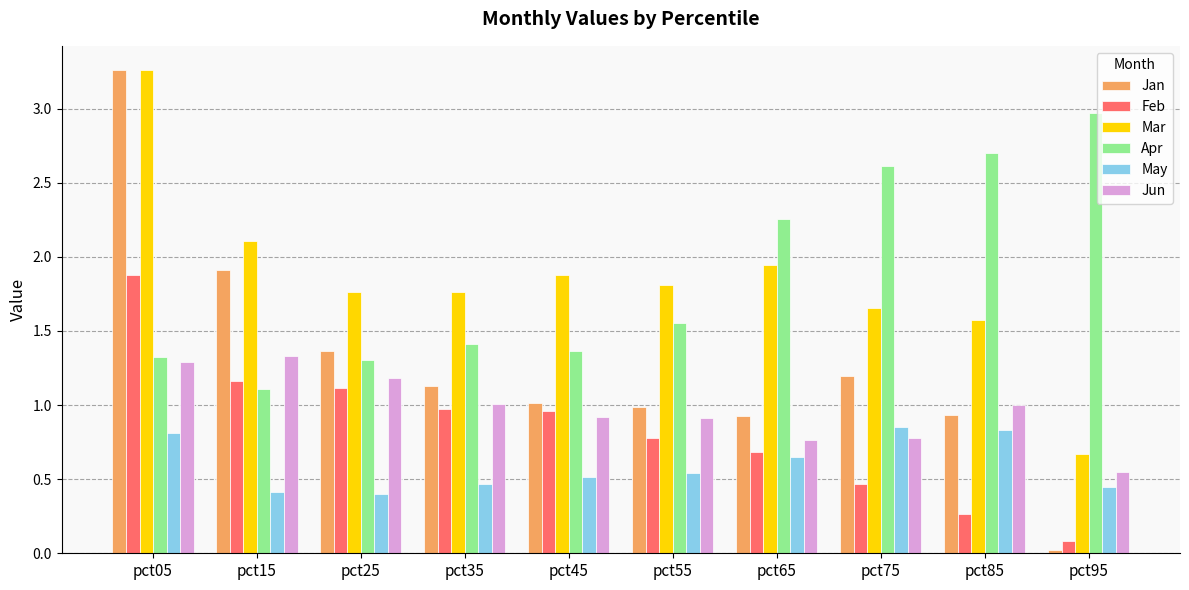

What is the sum of all Feb values?

8.4